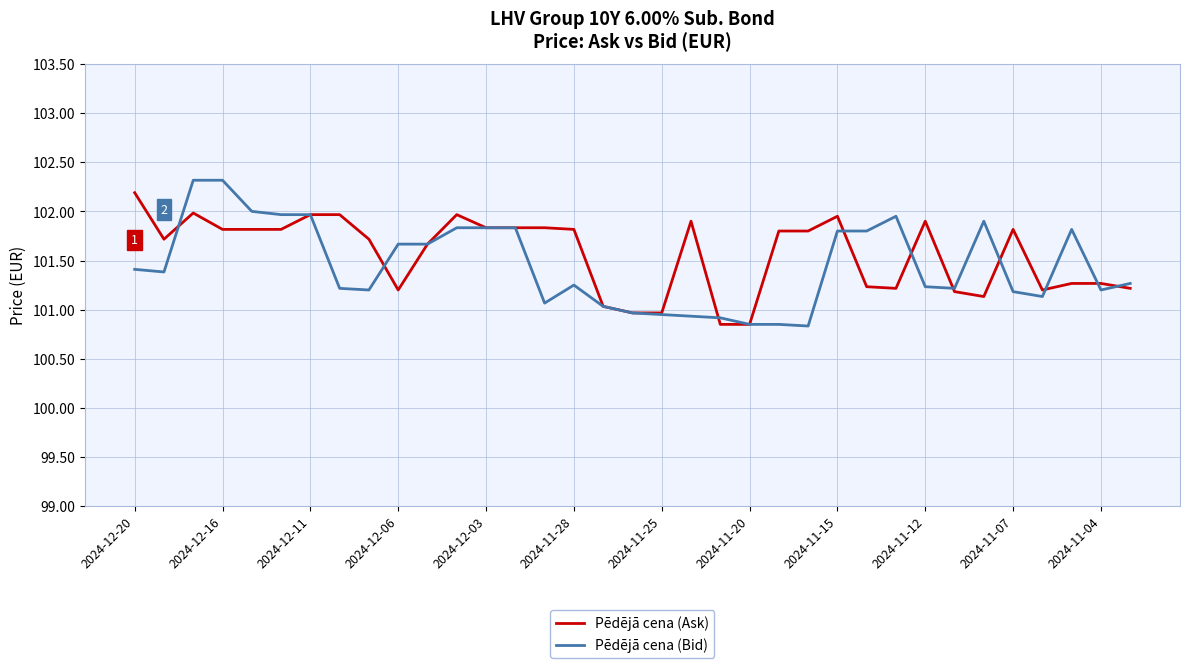

Which series has the widest spread of values?

Pēdējā cena (Bid)